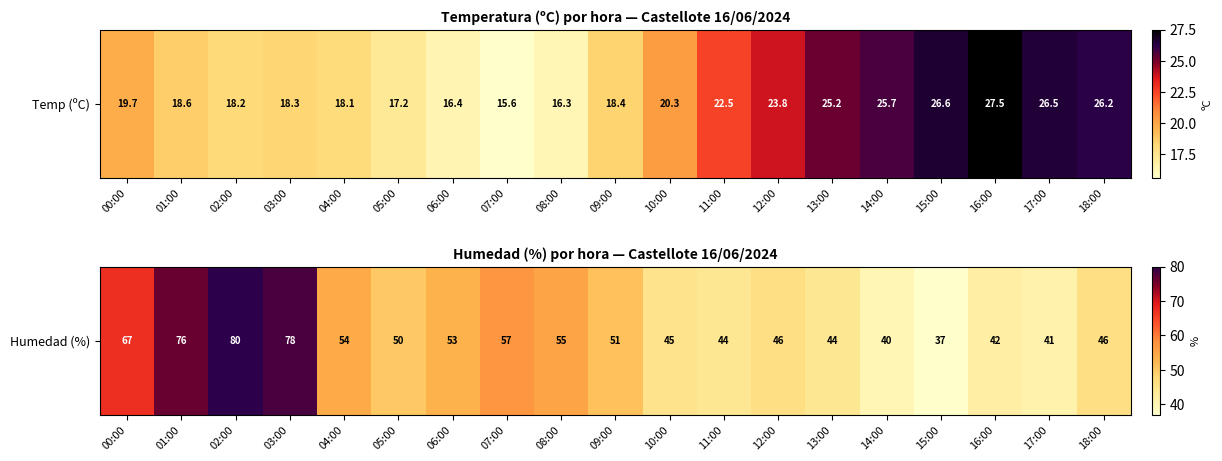

What is the smallest value displayed?

37